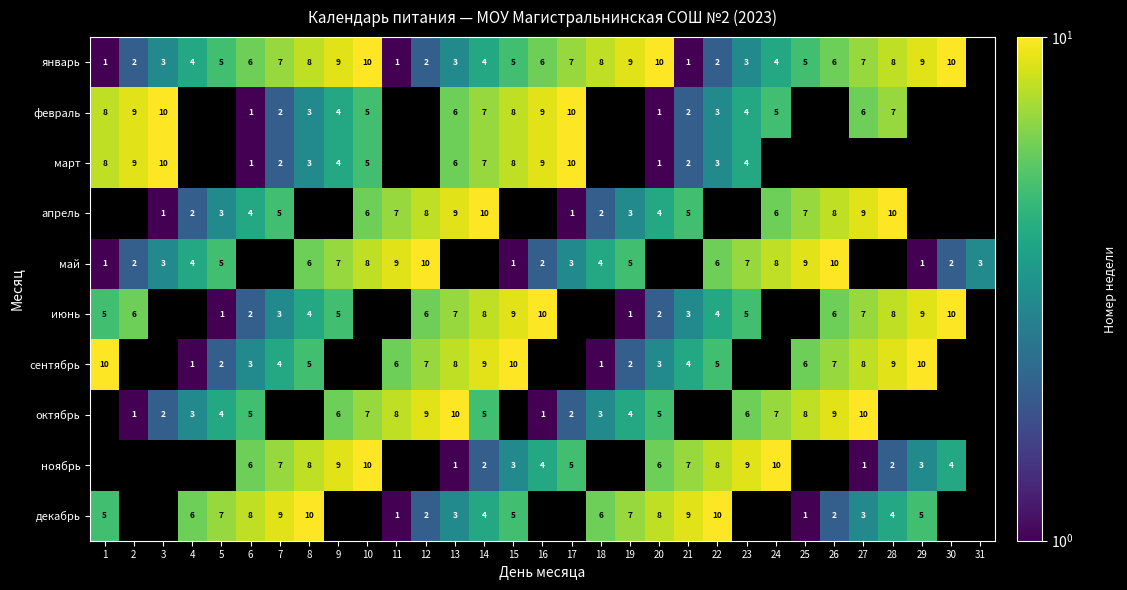

Is the value of февраль at 20 greater than the value of январь at 26?

No